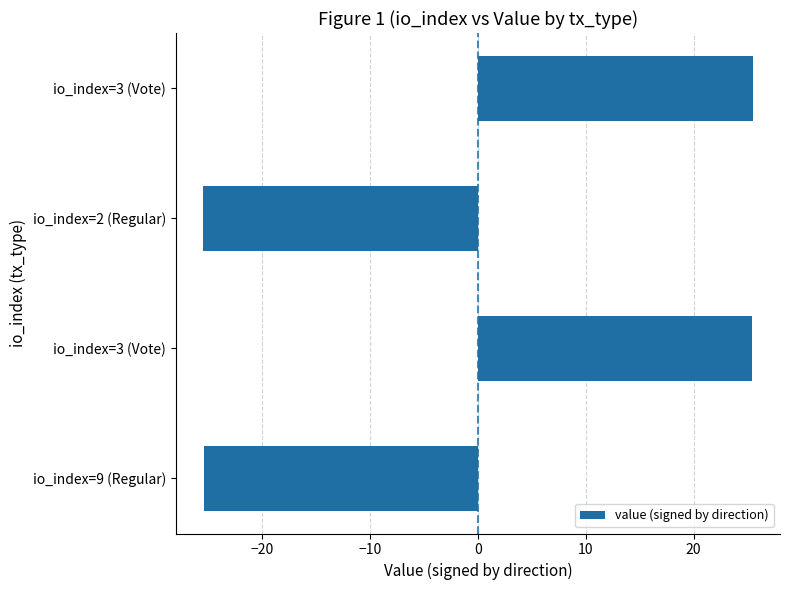

How many data points are above 25?

2